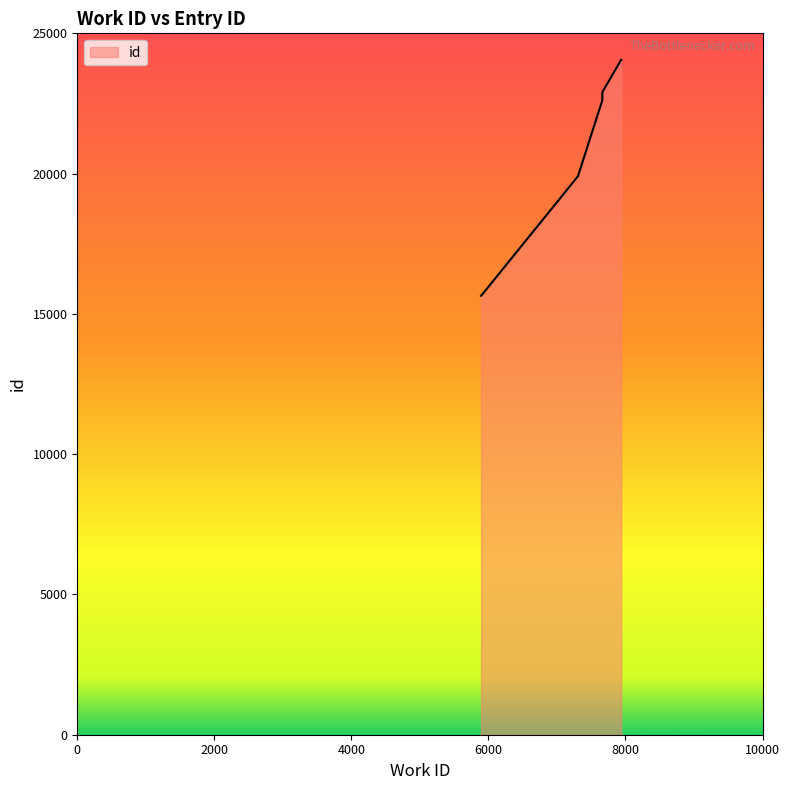

How many series are shown in this chart?

1